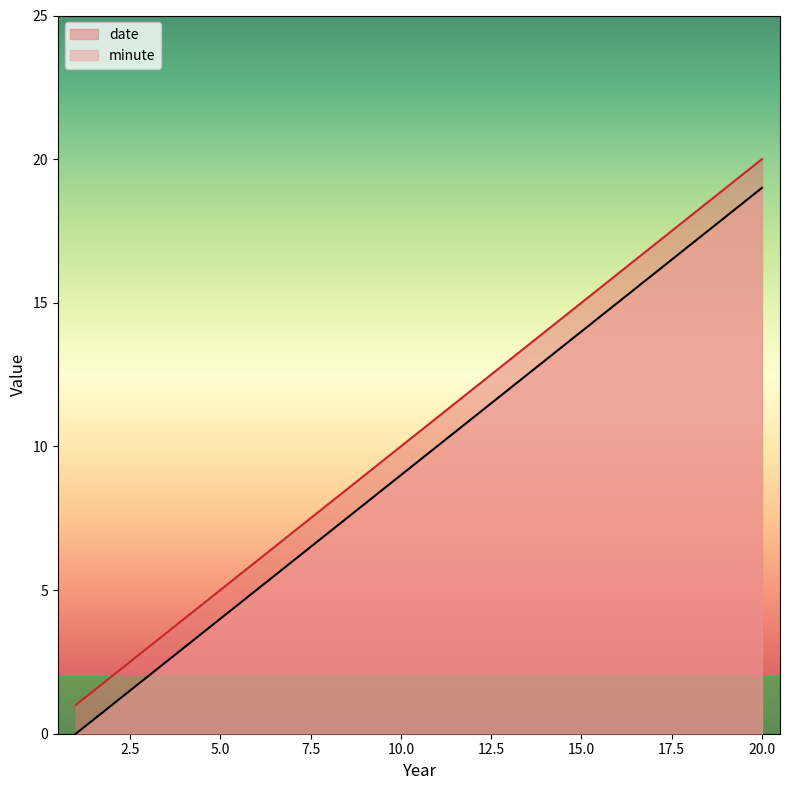

The minute series shows 8 at 8. True or false?

True